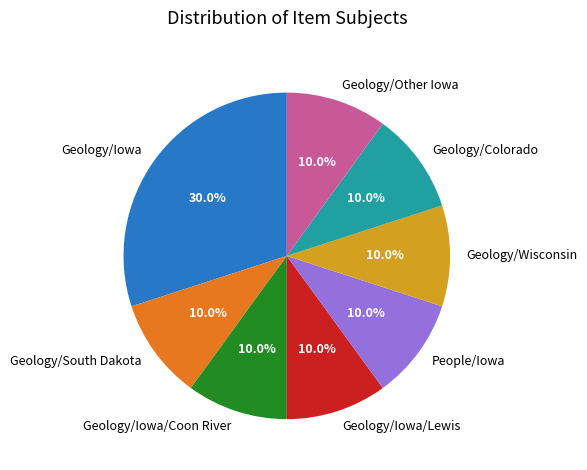

To the nearest percent, what is the difference between the largest and smallest slice percentages?

20%